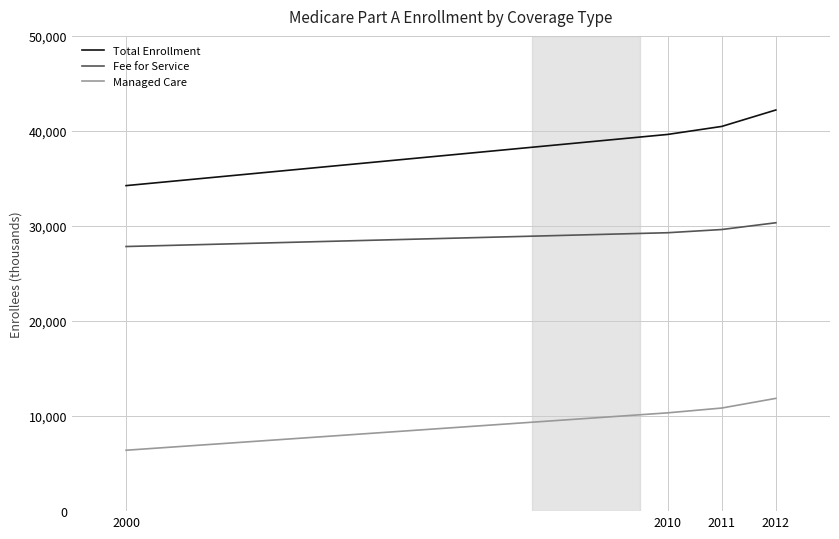

What are all the series names shown in the legend?

Total Enrollment, Fee for Service, Managed Care